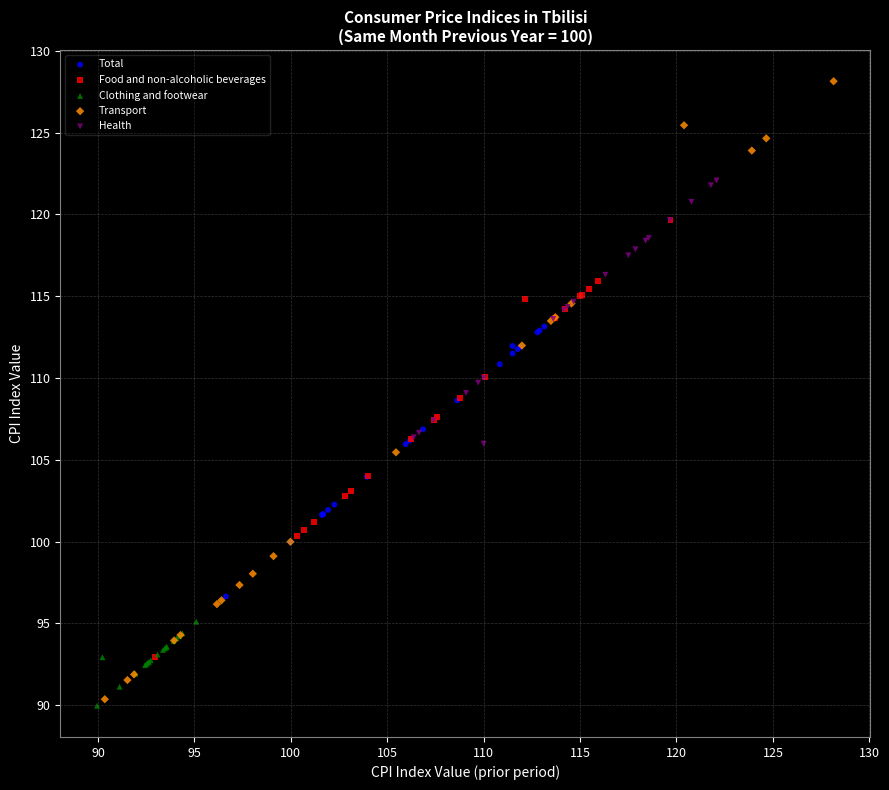

What are all the series names shown in the legend?

Total, Food and non-alcoholic beverages, Clothing and footwear, Transport, Health